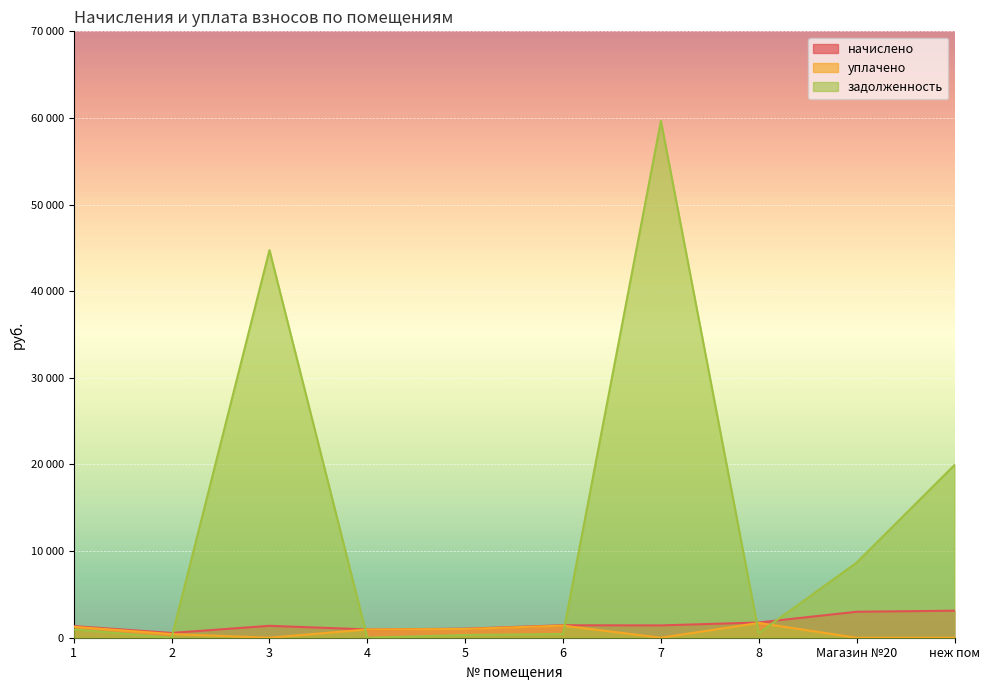

How many data points does each series have?

10